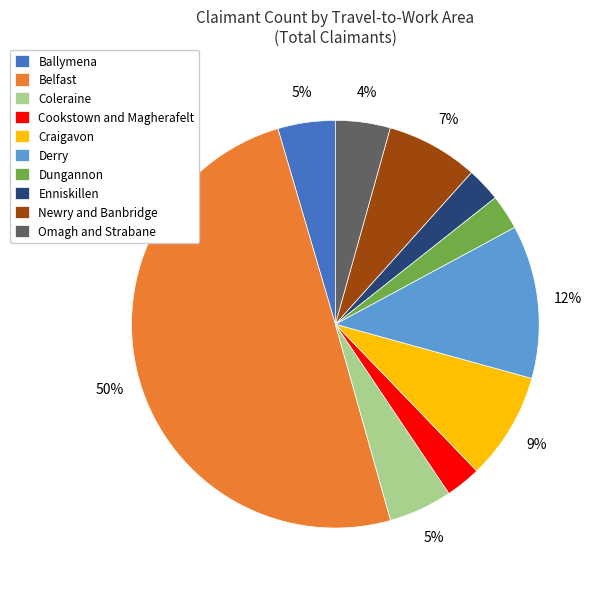

Approximately how many times larger is the value at Cookstown and Magherafelt compared to Enniskillen?

1.0